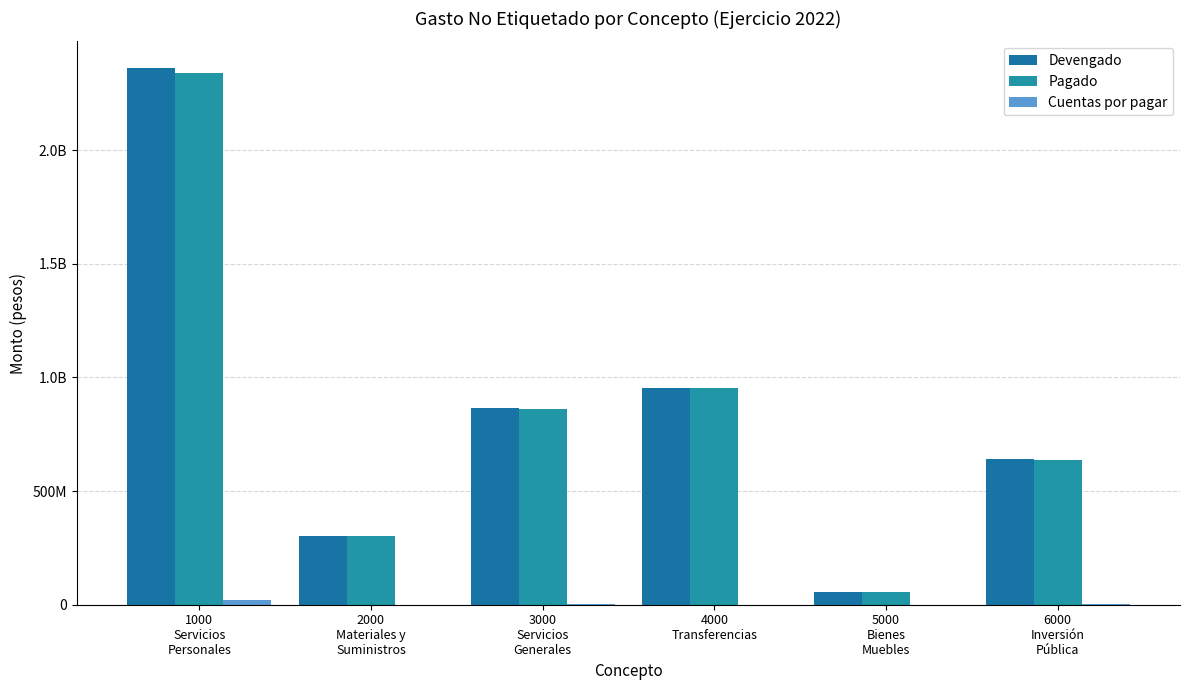

Are the bars horizontal?

No